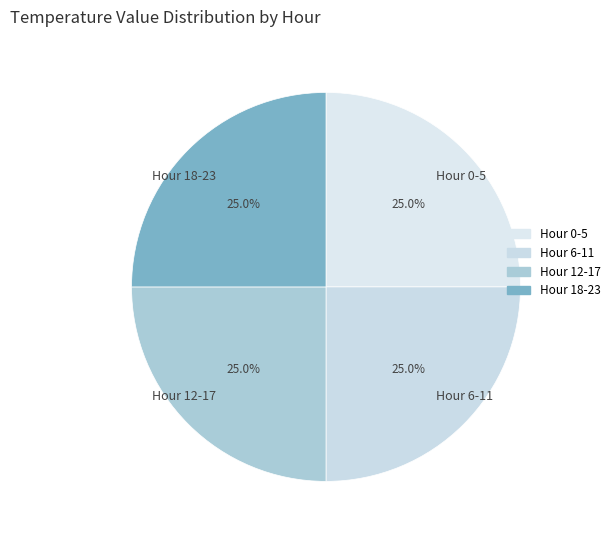

Count the number of slices in the pie.

4